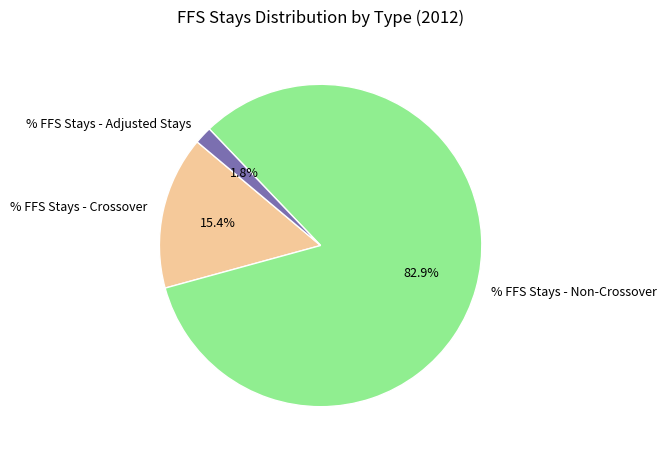

Combined, do % FFS Stays - Crossover and % FFS Stays - Non-Crossover account for over 50%?

Yes